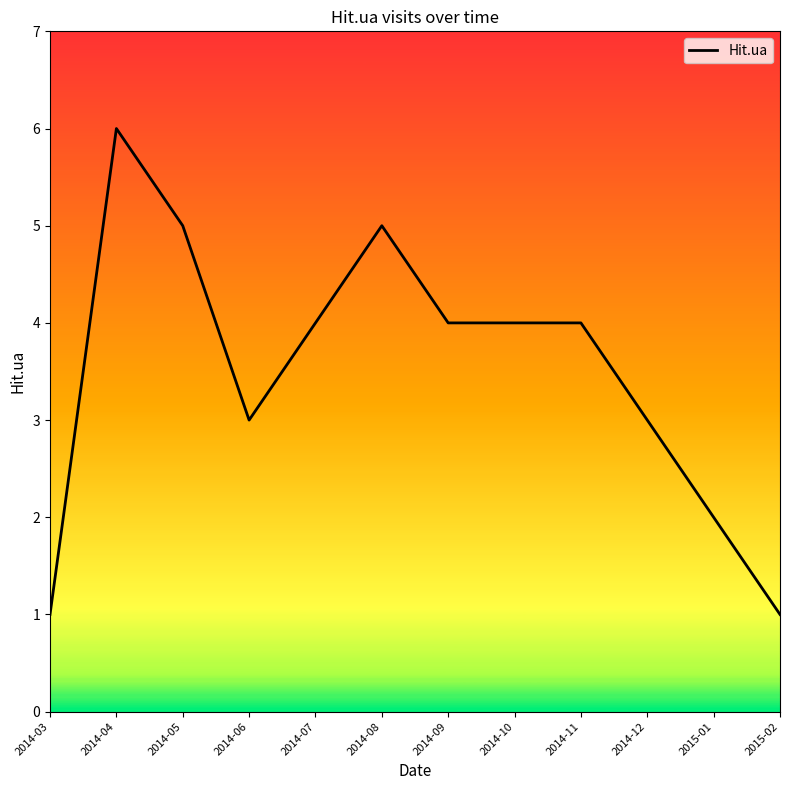

The chart shows a value of 2 at 2015-02. True or false?

False